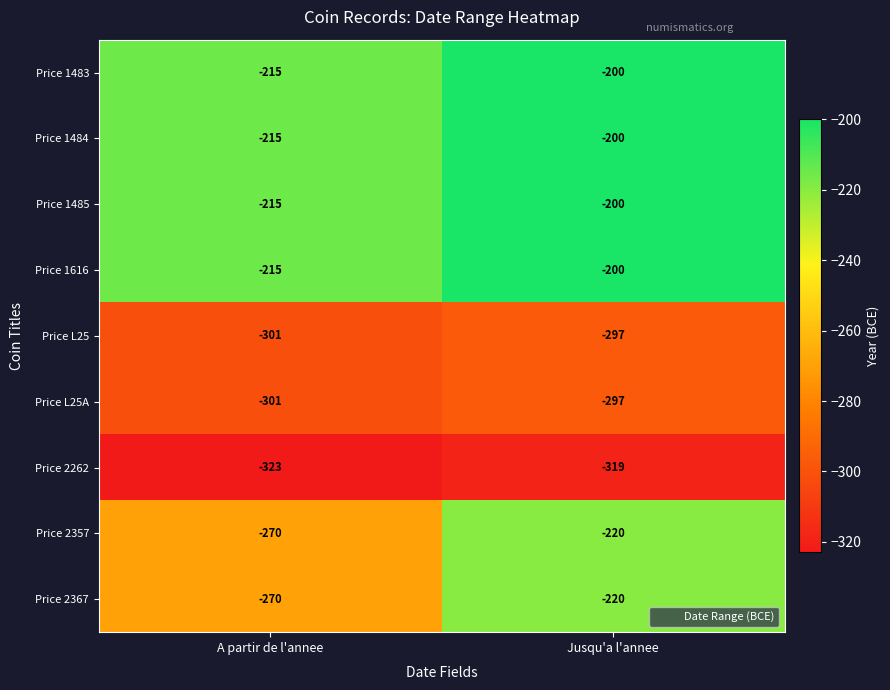

At which category is the sum across all series the highest?

Jusqu'a l'annee